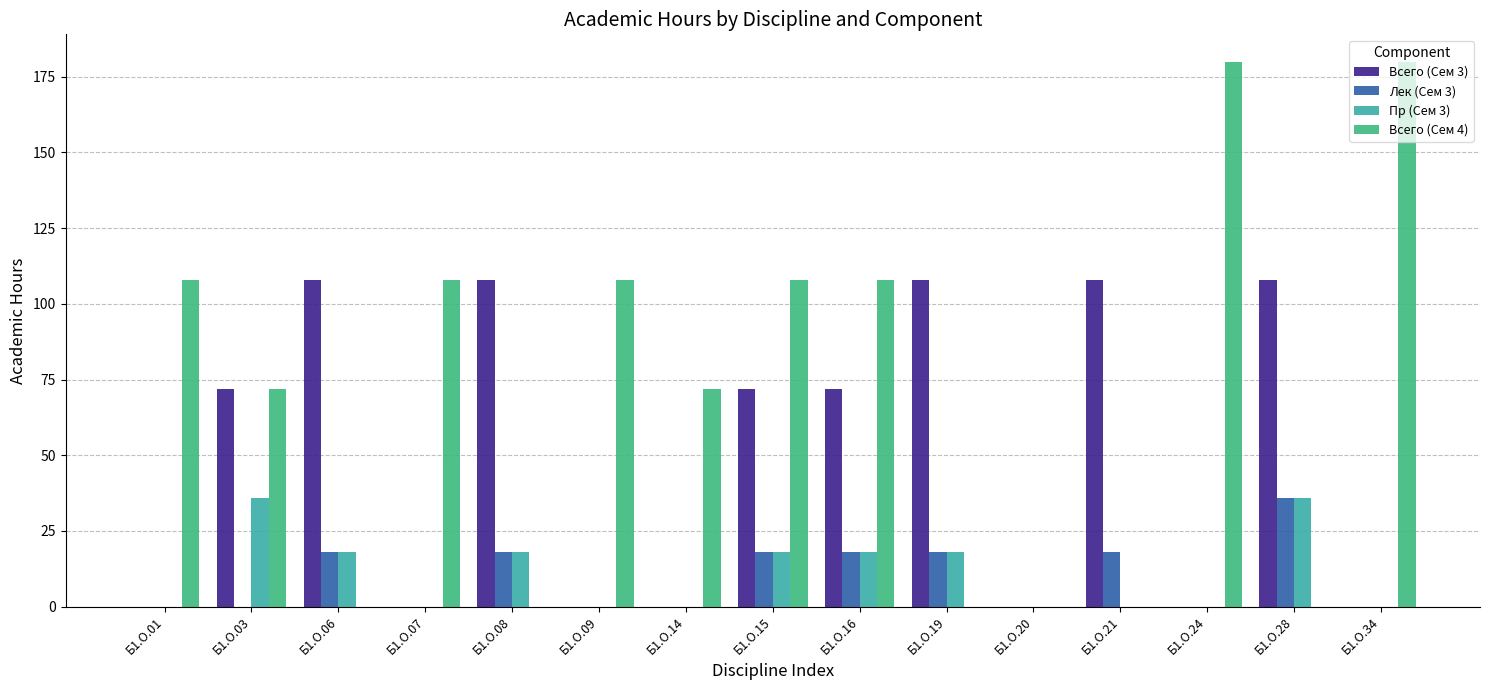

Count the number of categories in the chart.

15